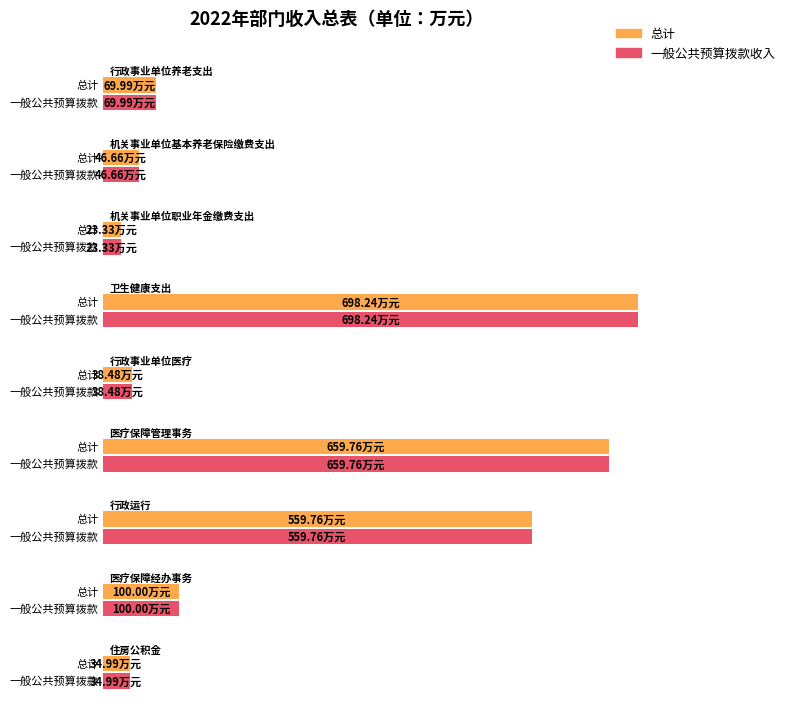

What is the label of the 8th bar from the left?

医疗保障经办事务